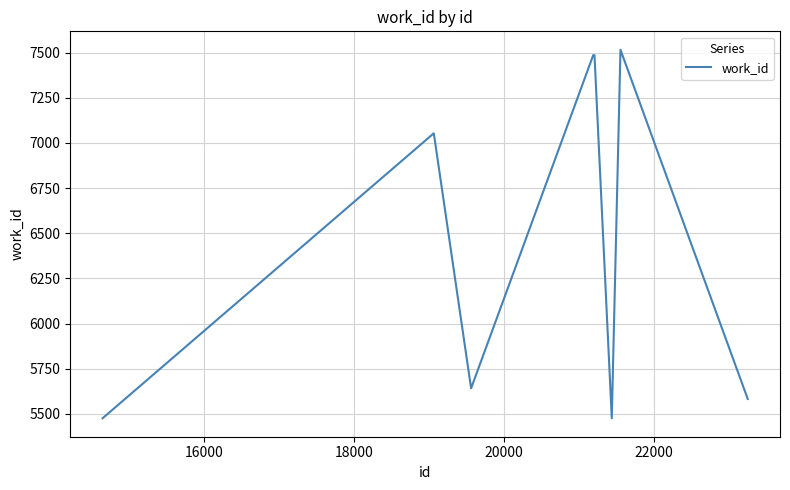

What is the difference between the second highest and minimum values?

2010